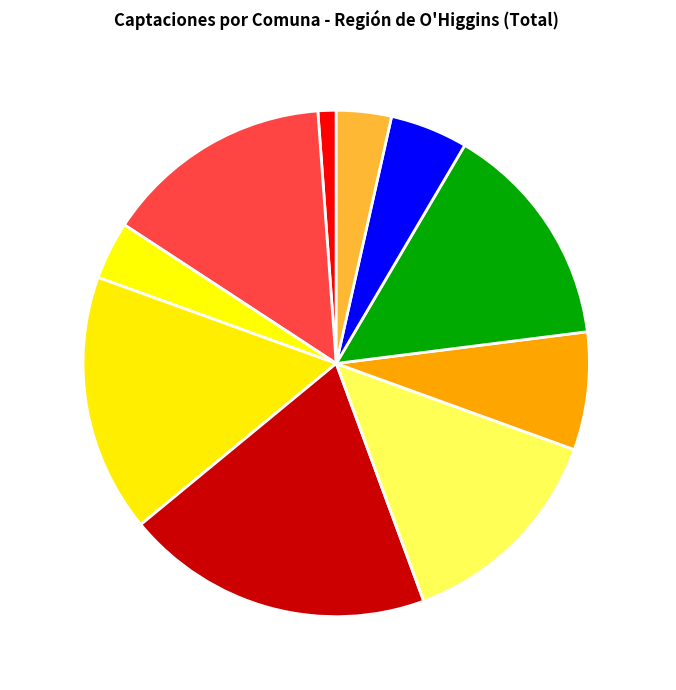

Is there any slice that represents more than half of the pie?

No